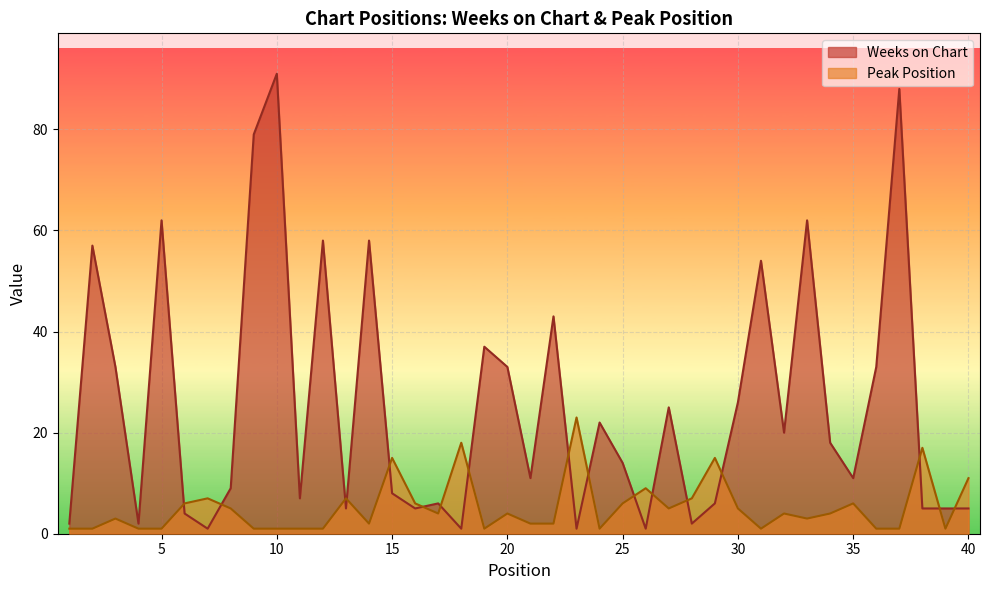

What is the value of the Weeks on Chart point at the 14th from the left?

58